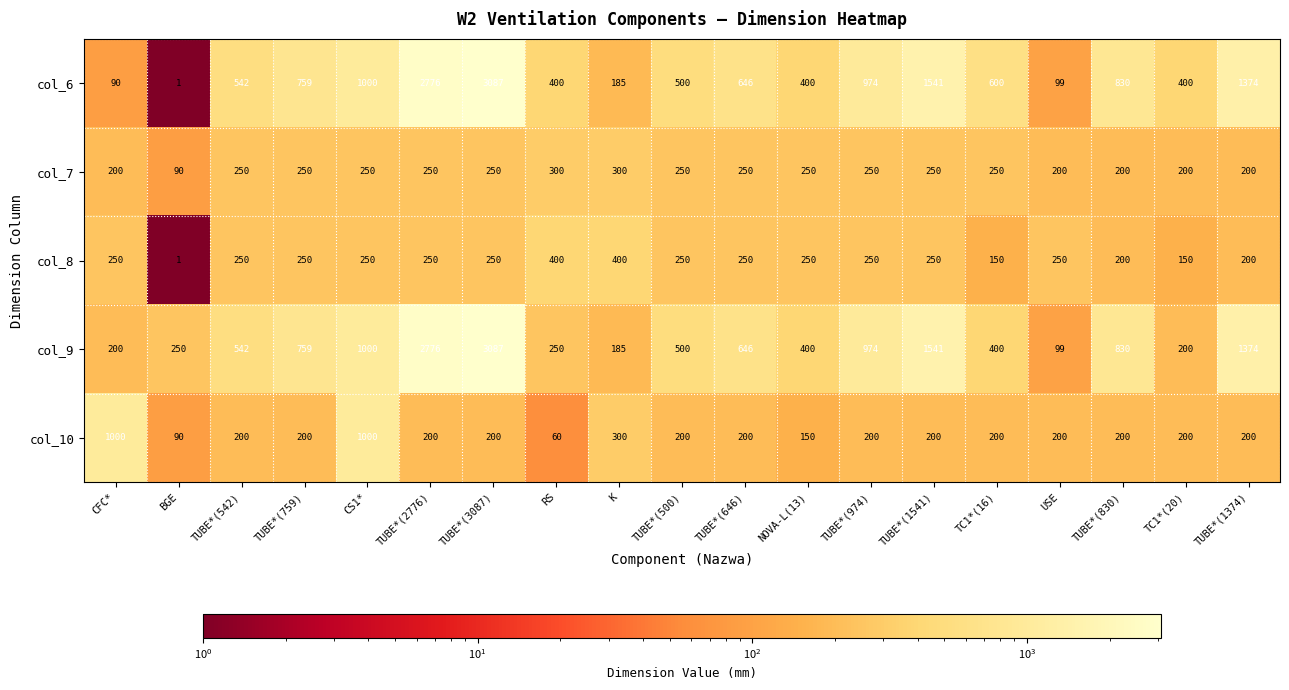

What is the average value of the col_9 series?

843